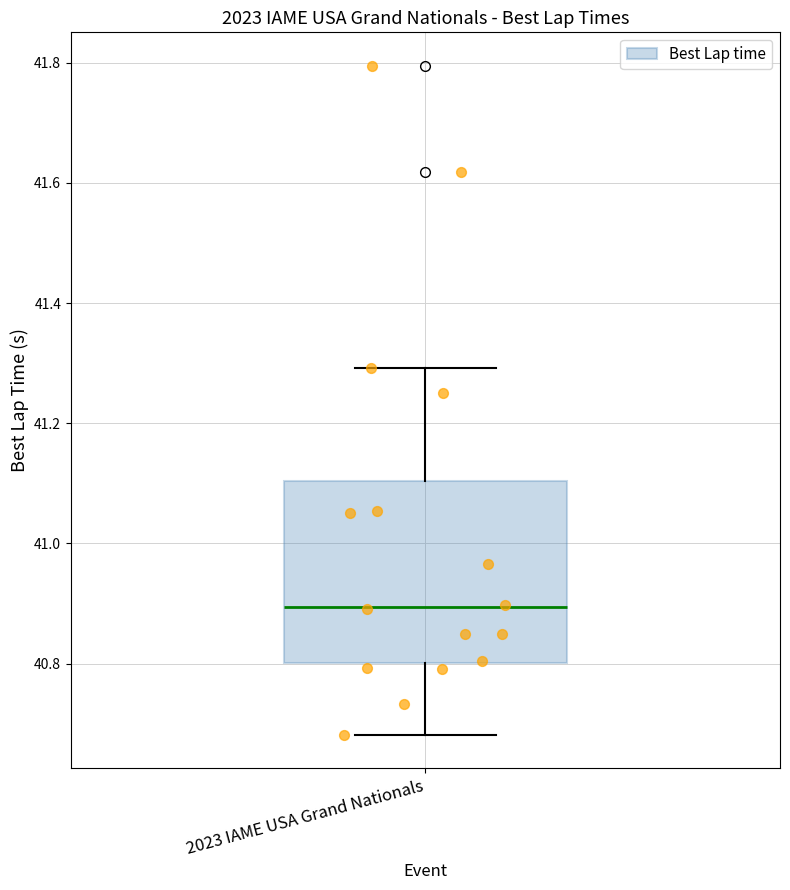

Transcribe this box plot: give where the median line is, the range the box spans, and where the two whiskers end, as read against the y-axis. The values are not printed on the chart, so give them approximately, as read against the axis.

median 40.90, box 40.80 to 41.10, whiskers 40.68 to 41.30